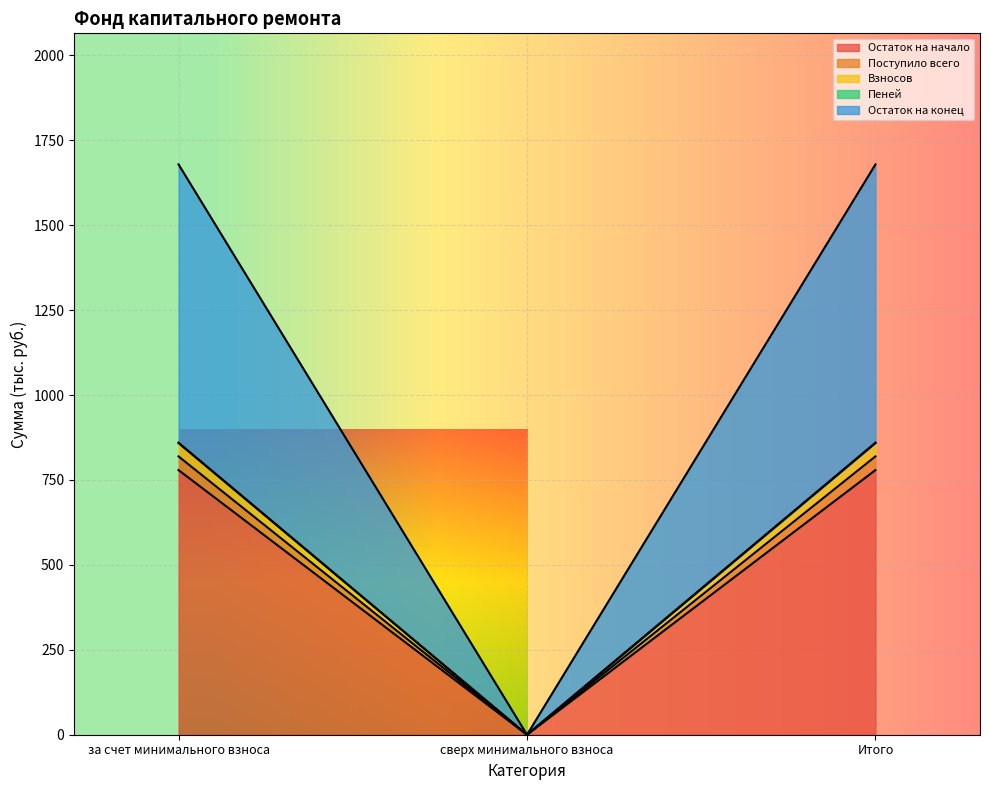

The Остаток на начало series shows -534.0 at сверх минимального взноса. True or false?

False